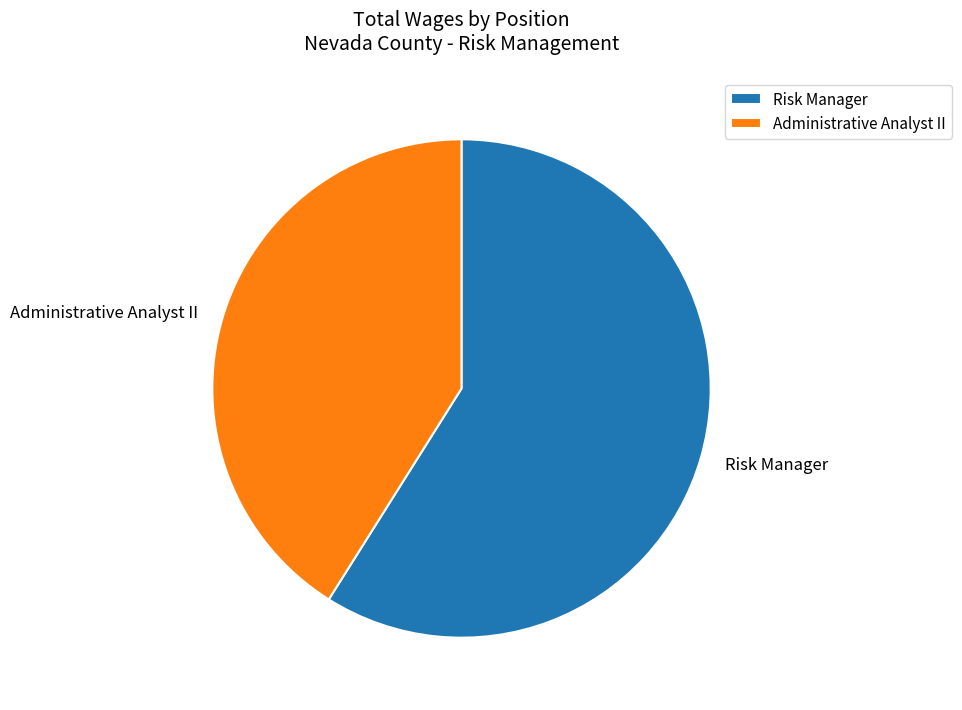

Rank the categories by value from lowest to highest.

Administrative Analyst II, Risk Manager